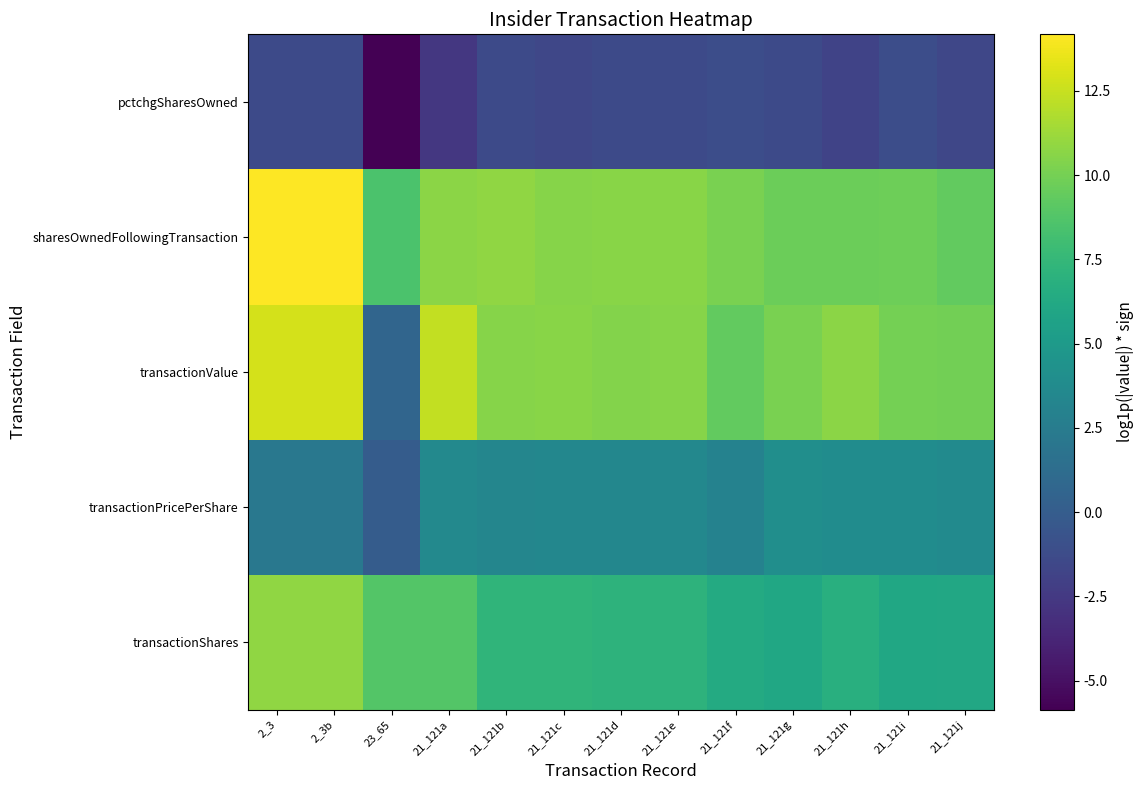

What is the minimum value shown in the chart?

-5.9